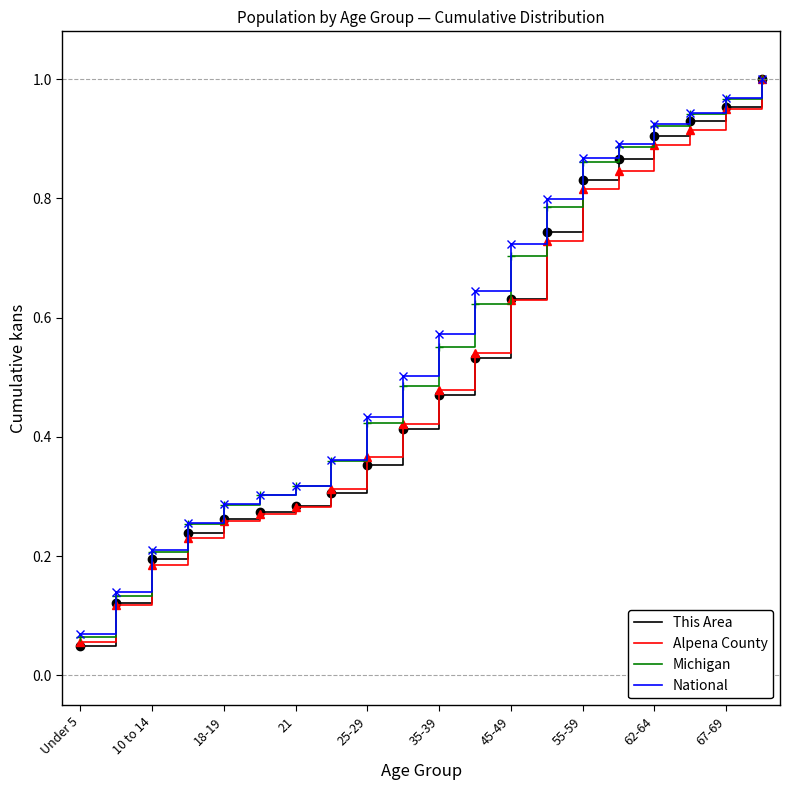

What is the sum of all Alpena County values?

10.3